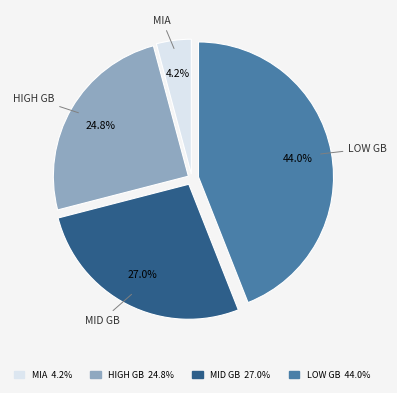

Between LOW GB 44.0% and MID GB 27.0%, which is larger?

LOW GB 44.0%